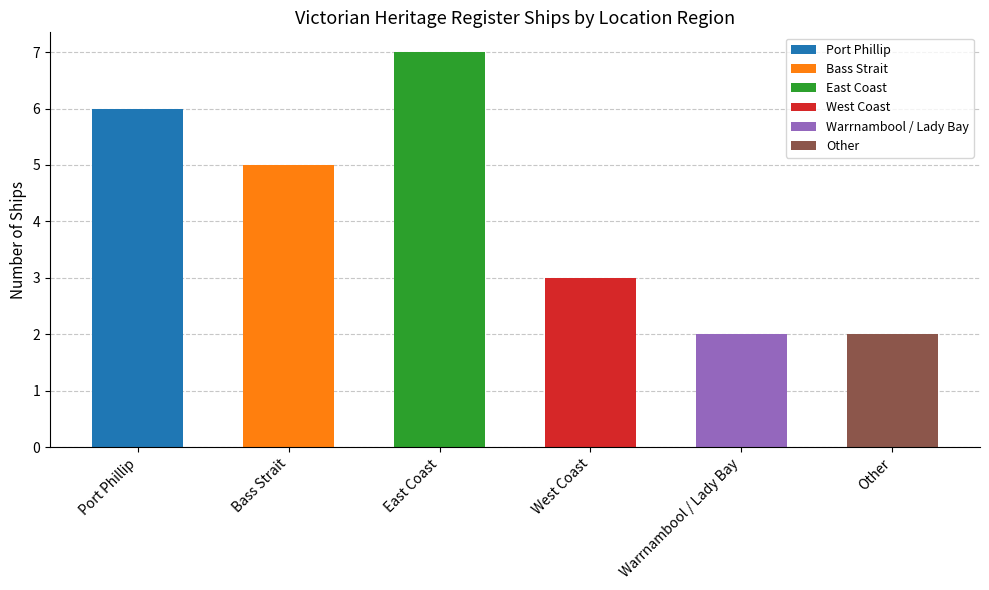

Reading left to right, list all the values displayed in this chart.

Port Phillip: Port Phillip=6	Bass Strait=0	East Coast=0	West Coast=0	Warrnambool / Lady Bay=0	Other=0
Bass Strait: Port Phillip=0	Bass Strait=5	East Coast=0	West Coast=0	Warrnambool / Lady Bay=0	Other=0
East Coast: Port Phillip=0	Bass Strait=0	East Coast=7	West Coast=0	Warrnambool / Lady Bay=0	Other=0
West Coast: Port Phillip=0	Bass Strait=0	East Coast=0	West Coast=3	Warrnambool / Lady Bay=0	Other=0
Warrnambool / Lady Bay: Port Phillip=0	Bass Strait=0	East Coast=0	West Coast=0	Warrnambool / Lady Bay=2	Other=0
Other: Port Phillip=0	Bass Strait=0	East Coast=0	West Coast=0	Warrnambool / Lady Bay=0	Other=2